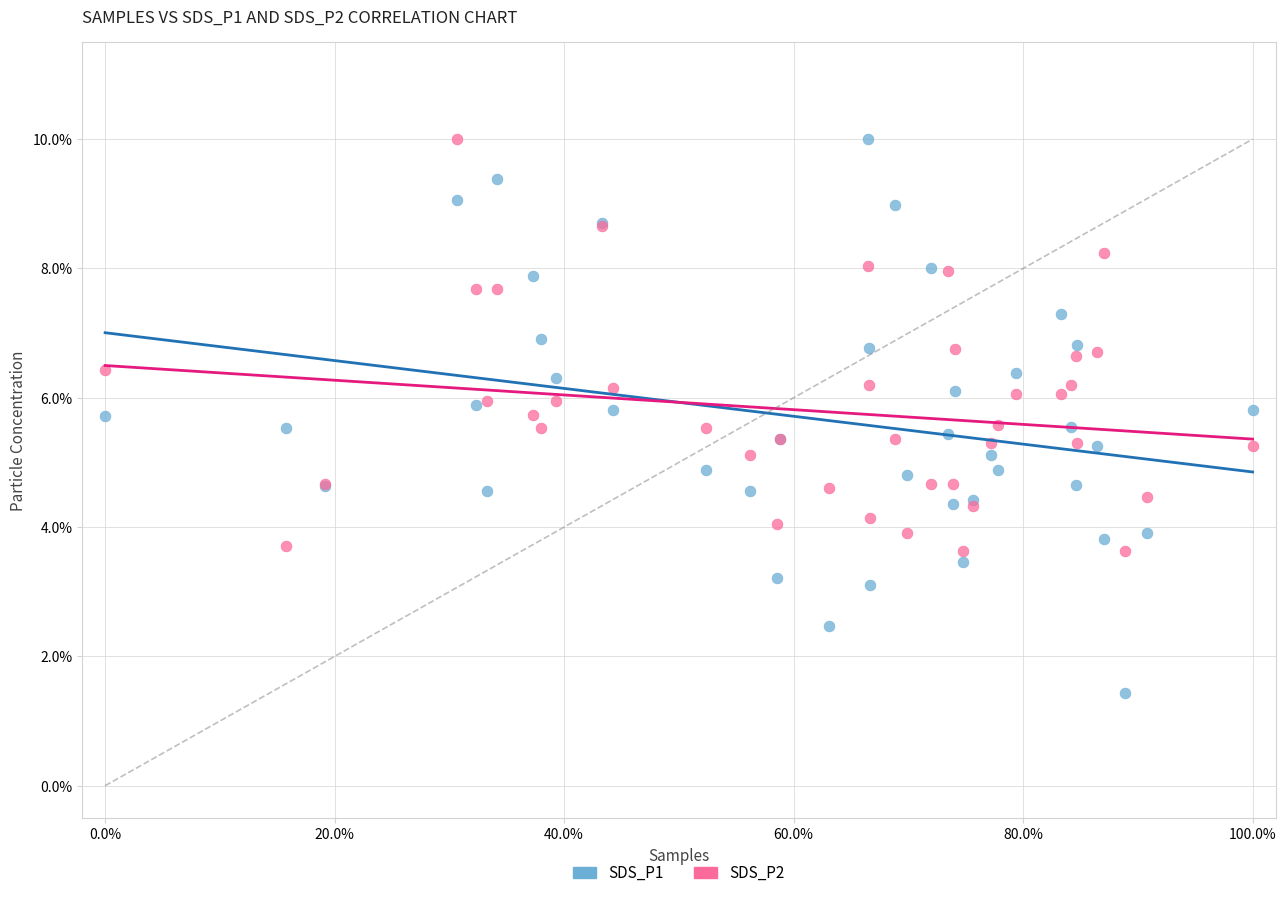

Which series reaches the minimum Y coordinate?

SDS_P1